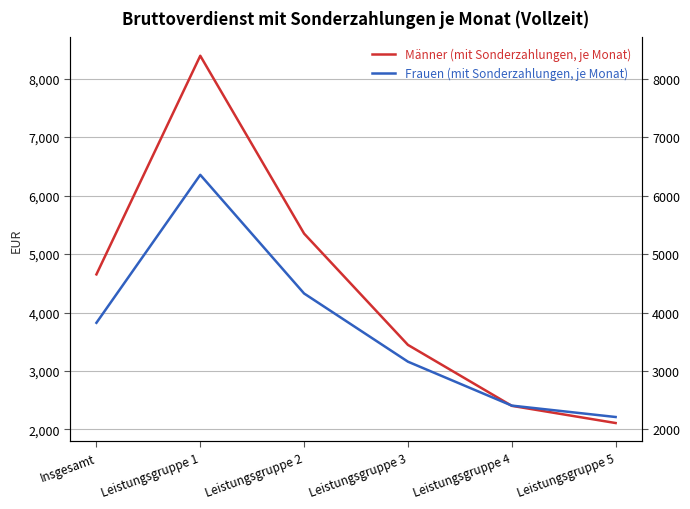

True or false: Männer (mit Sonderzahlungen, je Monat) and Frauen (mit Sonderzahlungen, je Monat) intersect in this chart.

True